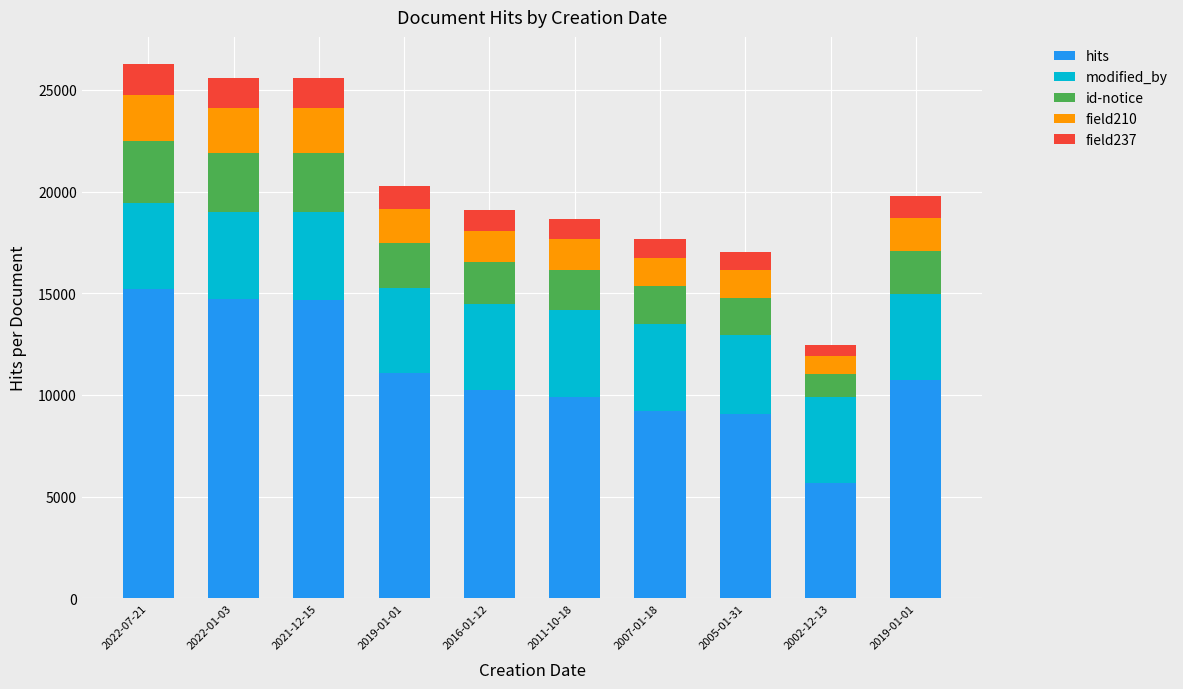

What are all the series names shown in the legend?

hits, modified_by, id-notice, field210, field237